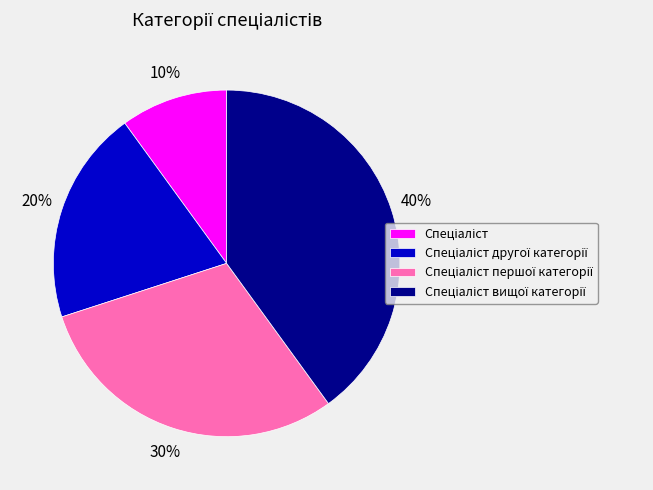

Count the number of slices in the pie.

4